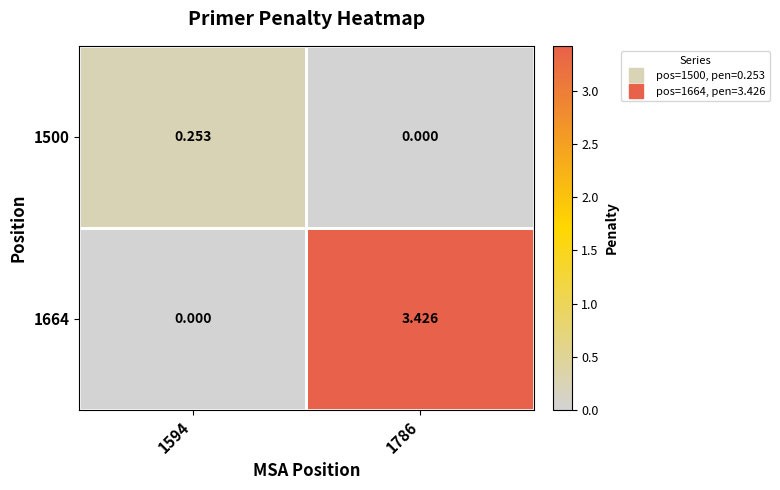

Is the value of 1500 at 1594 greater than the value of 1664 at 1594?

Yes